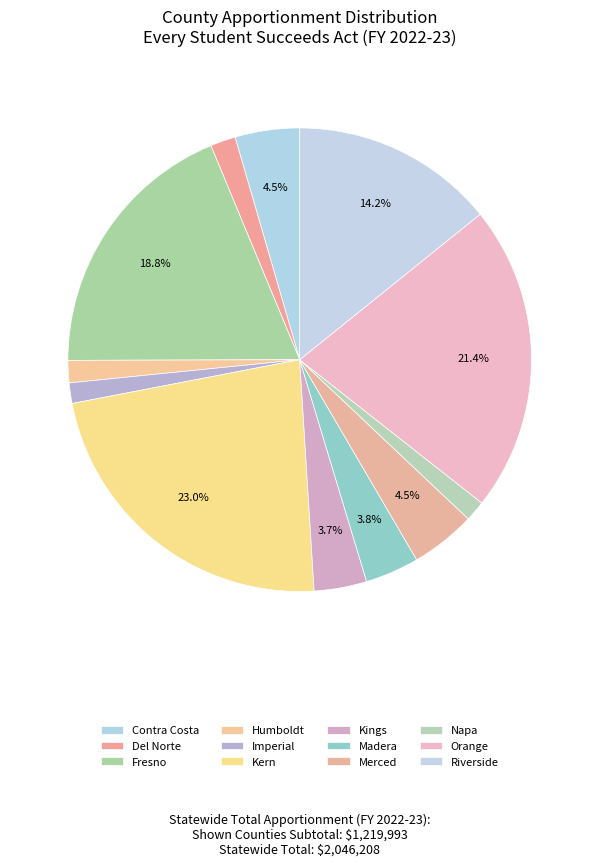

To the nearest percent, what is the difference between the Merced and Napa slice percentages?

3%